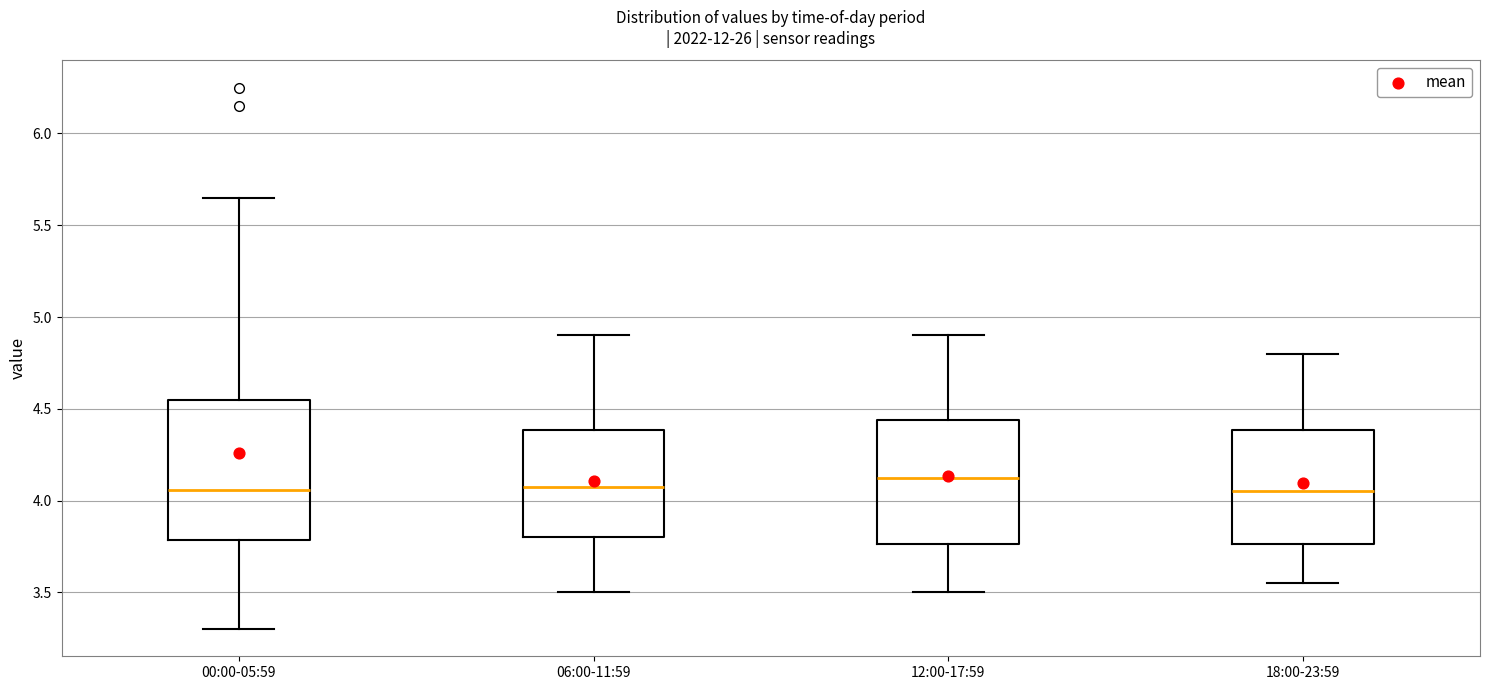

Which box has the highest median line?

12:00-17:59